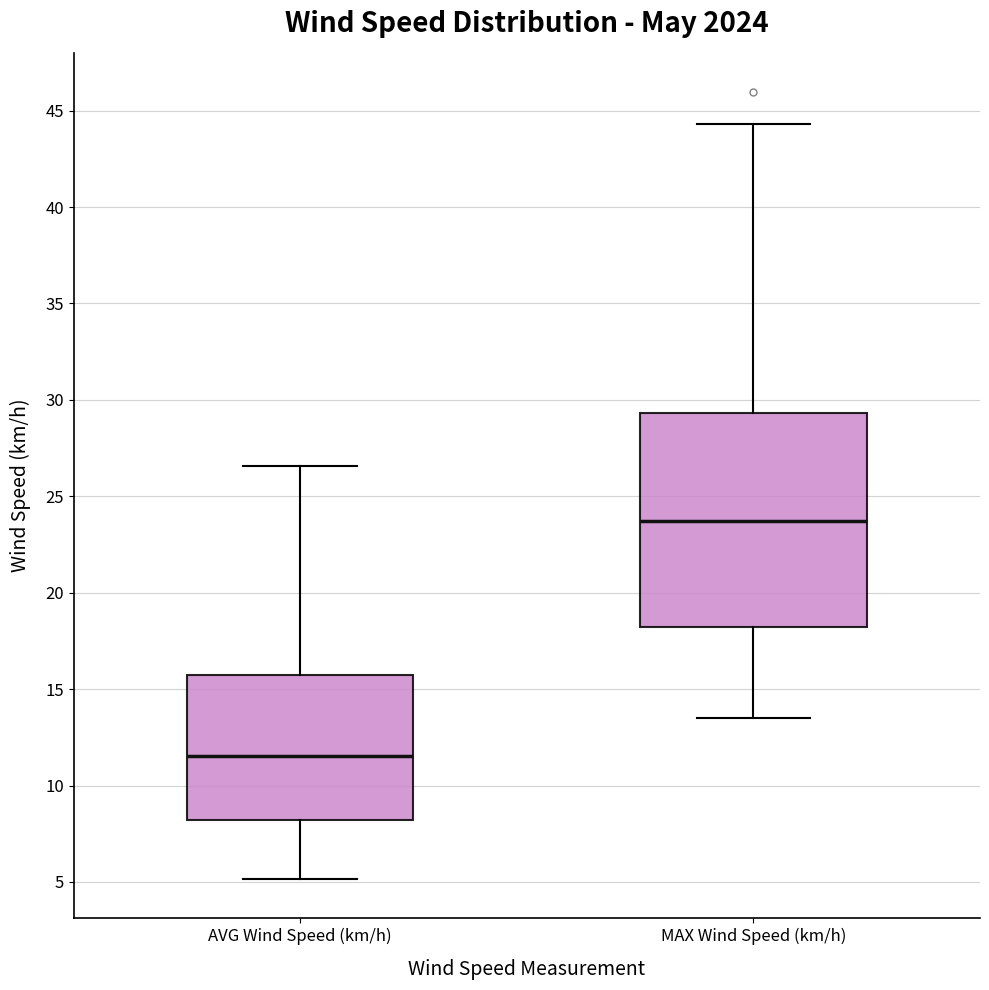

Which box's median line is the lowest?

AVG Wind Speed (km/h)